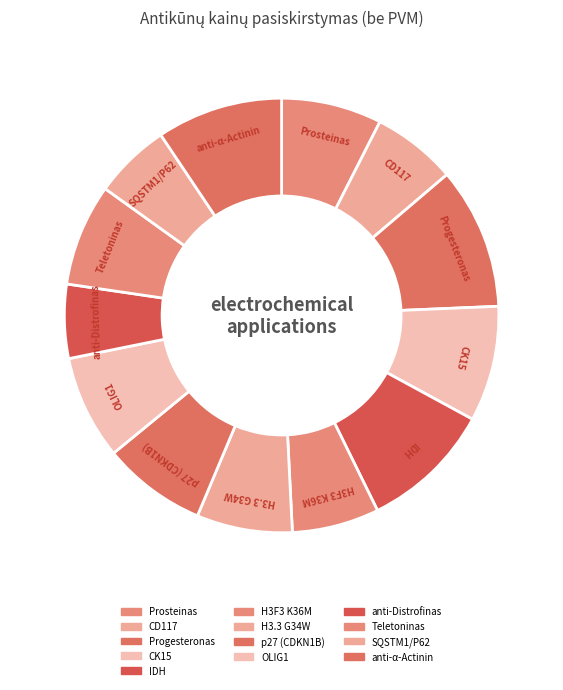

To the nearest percent, what percentage of the pie is Progesteronas?

11%